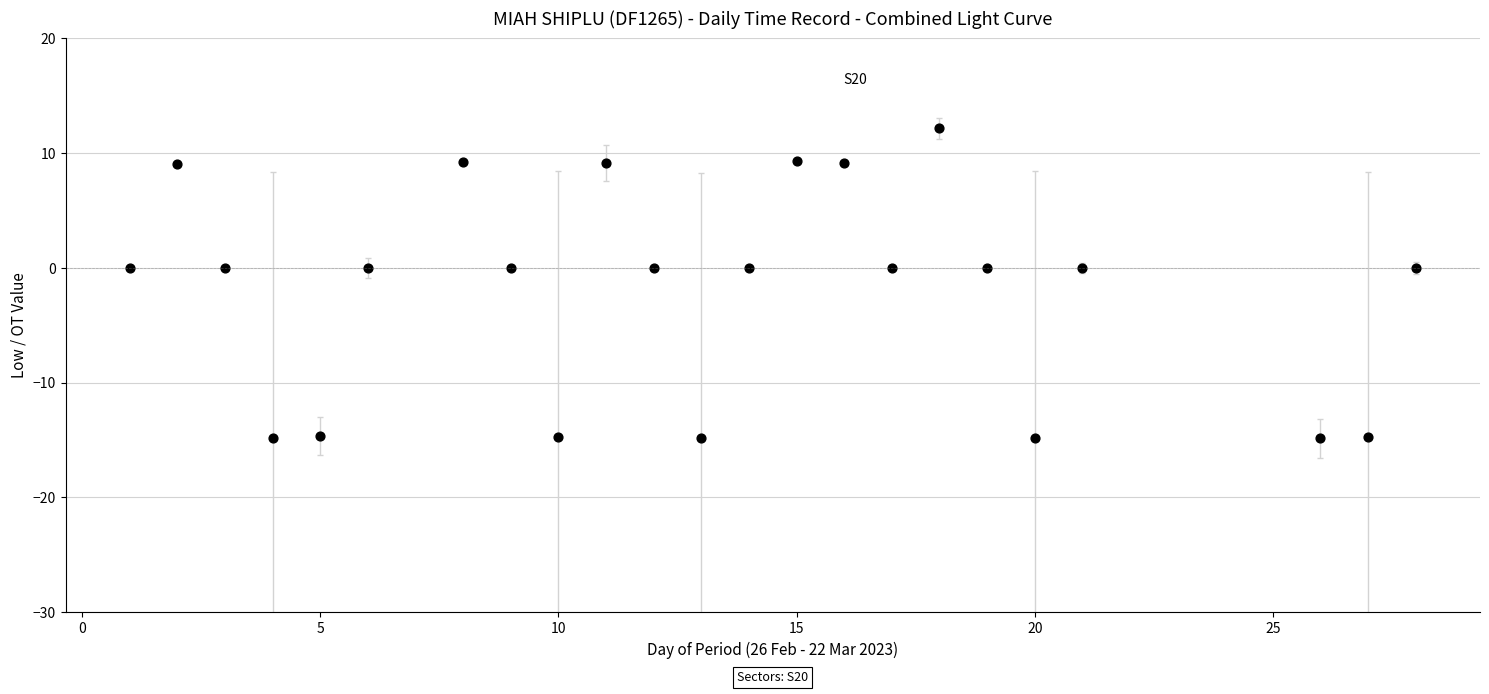

What is the range of X values (max minus min)?

27.0